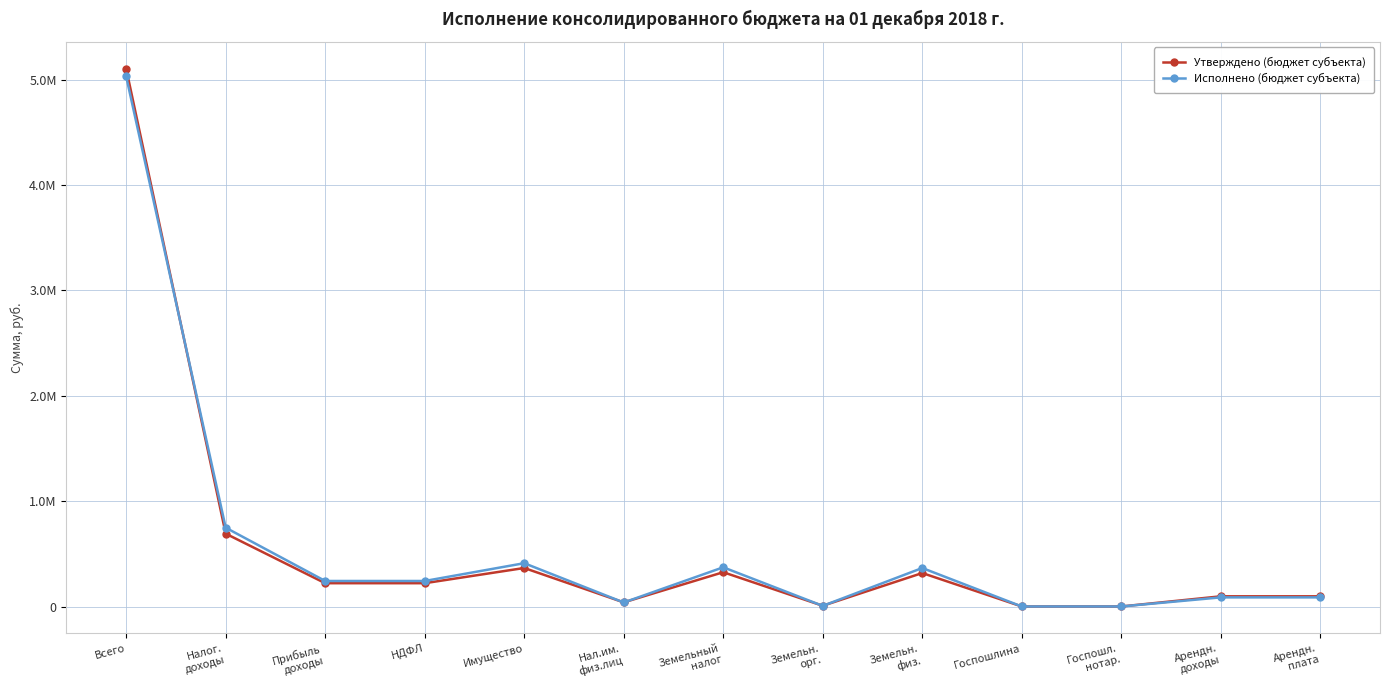

Which label corresponds to the largest value in the chart?

Всего